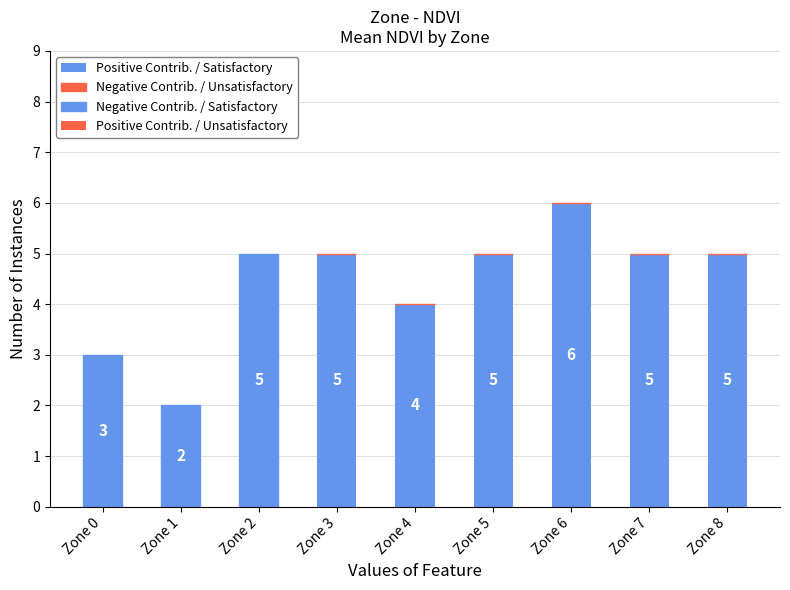

Which has a higher value, Zone 6 or Zone 2?

Zone 6